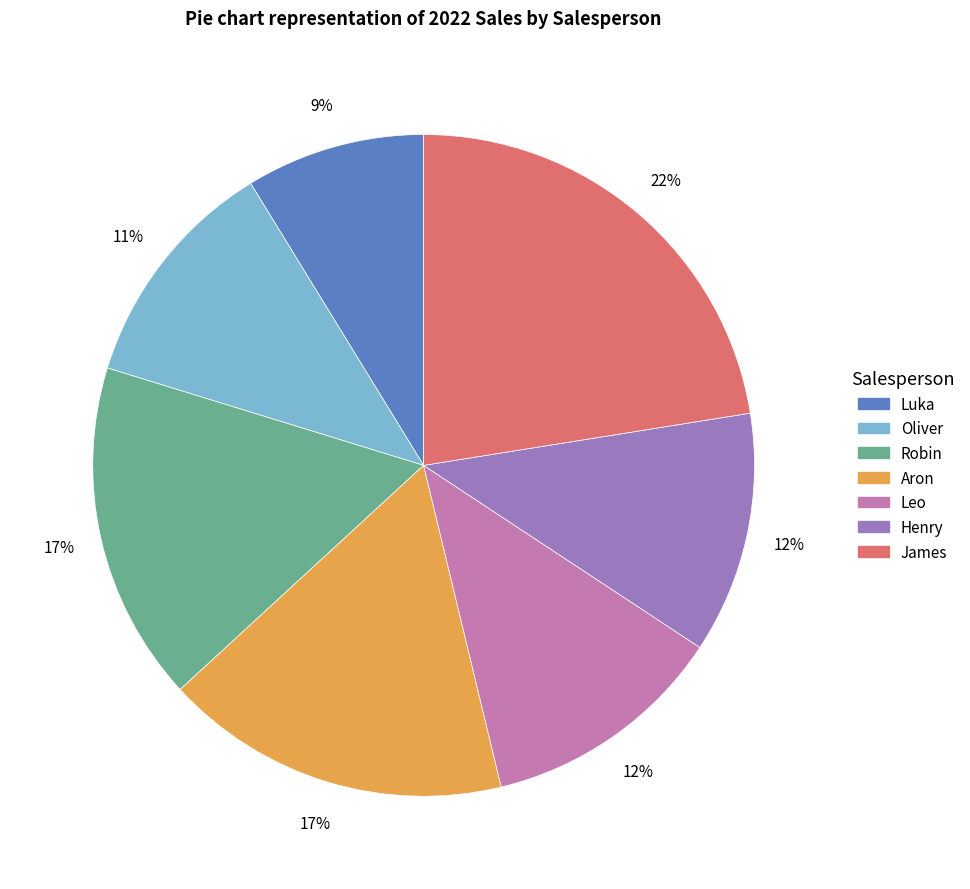

Combined, do Leo and Luka account for over 50%?

No